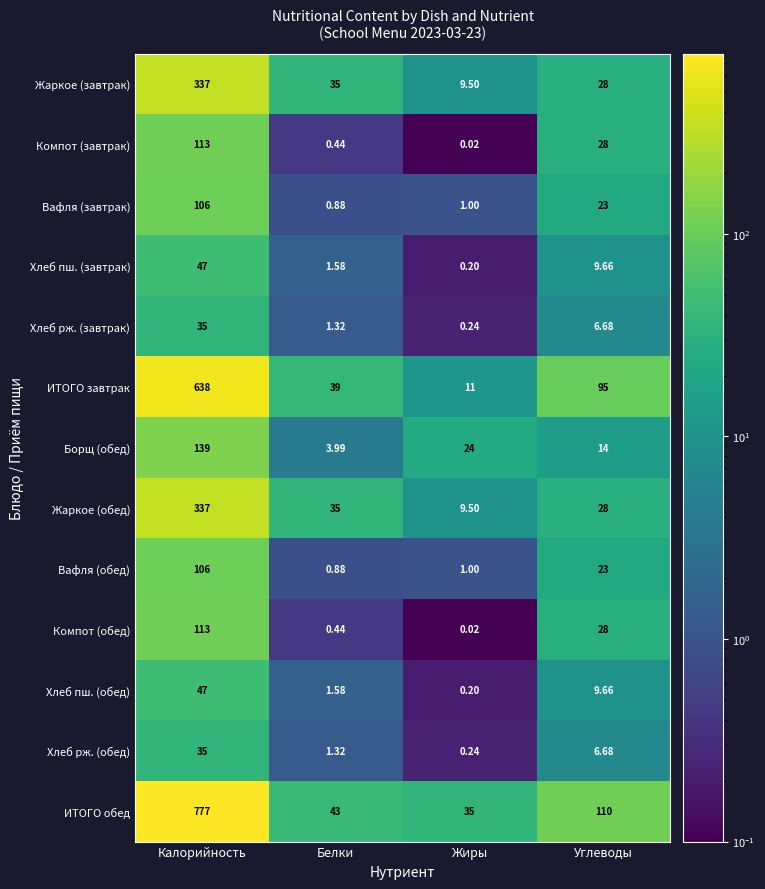

Is the value of Компот (завтрак) at Жиры greater than the value of Хлеб пш. (обед) at Калорийность?

No